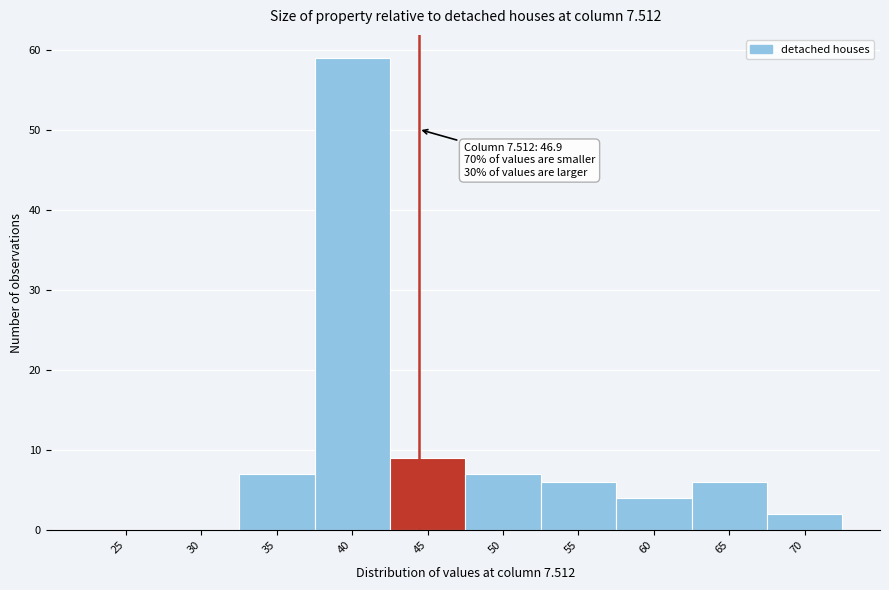

Reading right to left, transcribe all the data shown in this chart.

70=2	65=6	60=4	55=6	50=7	45=9	40=59	35=7	30=0	25=0